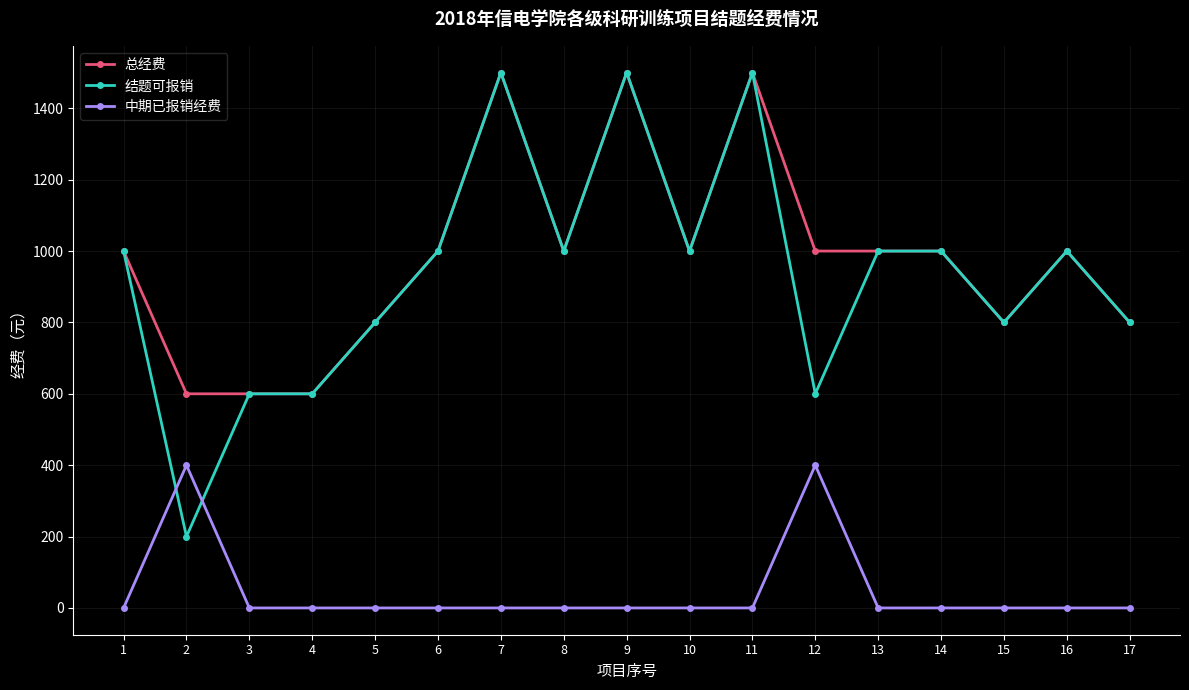

What is the value of the 总经费 point at the 15th from the left?

800